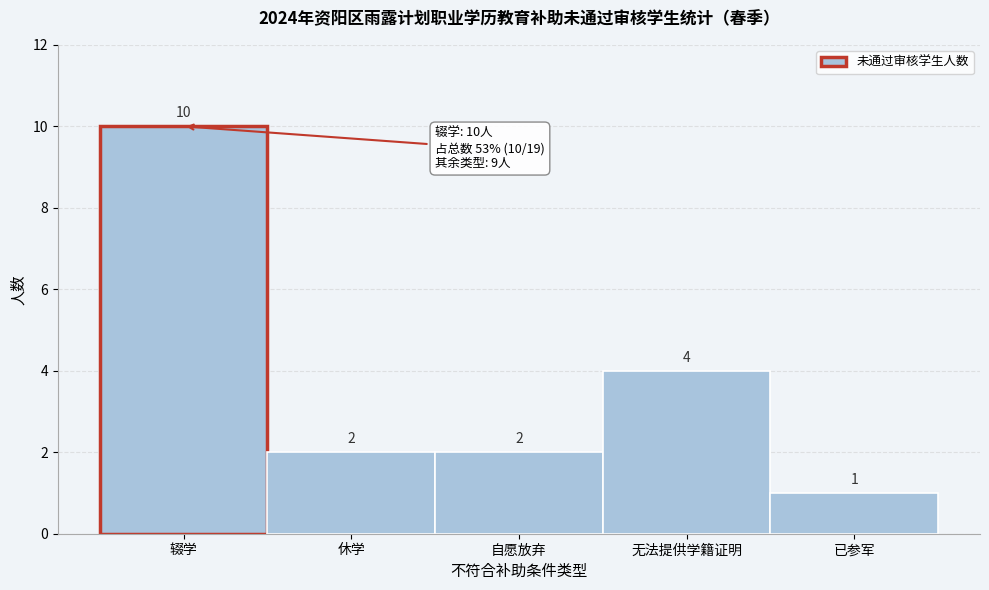

Reading left to right, list all the values displayed in this chart.

10	2	2	4	1